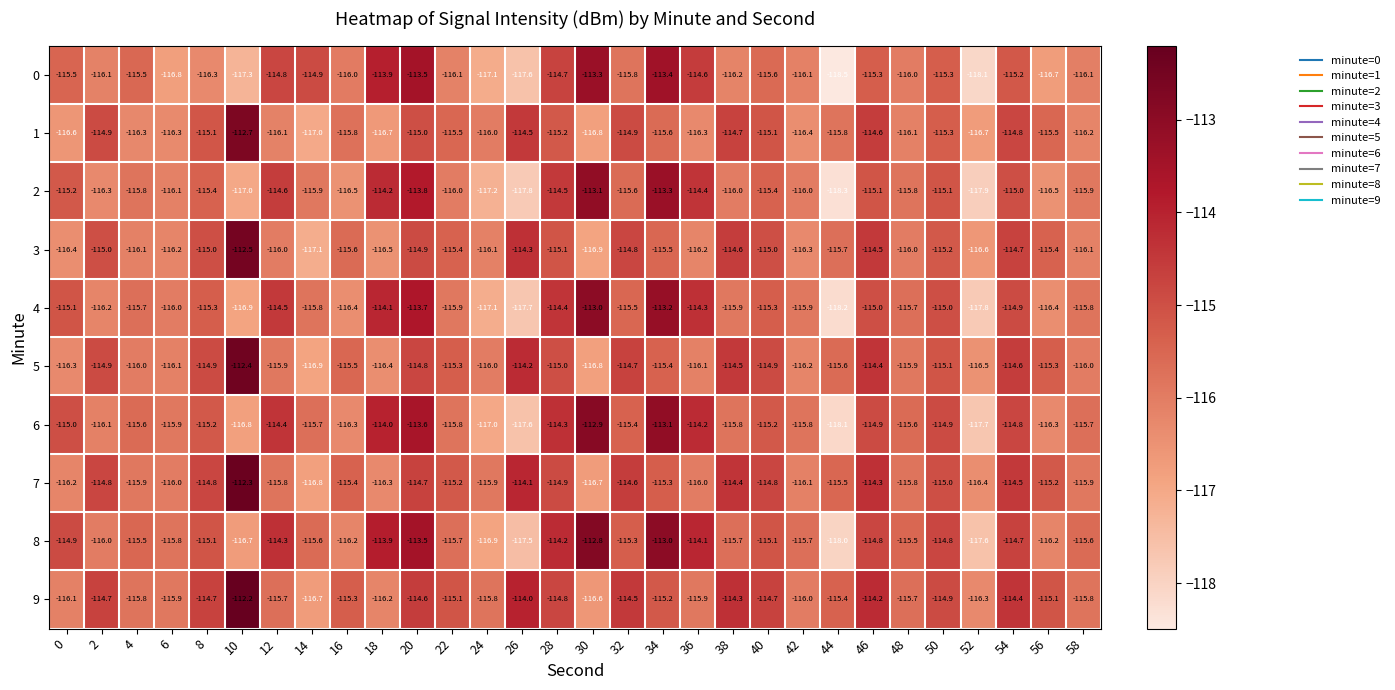

True or false: 5 has a value of -150.9 at 36.

False